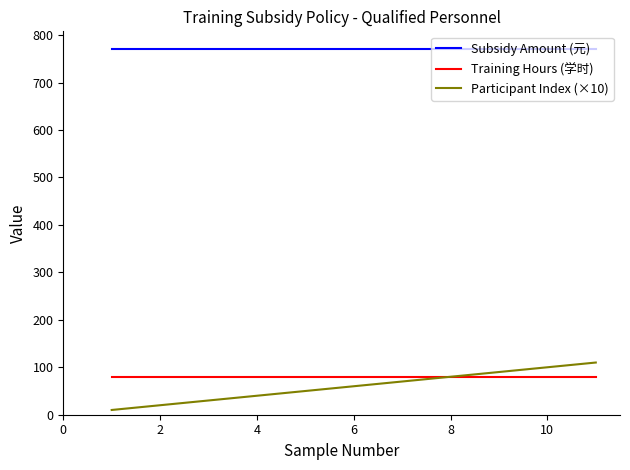

Which series has the widest spread of values?

Participant Index (×10)